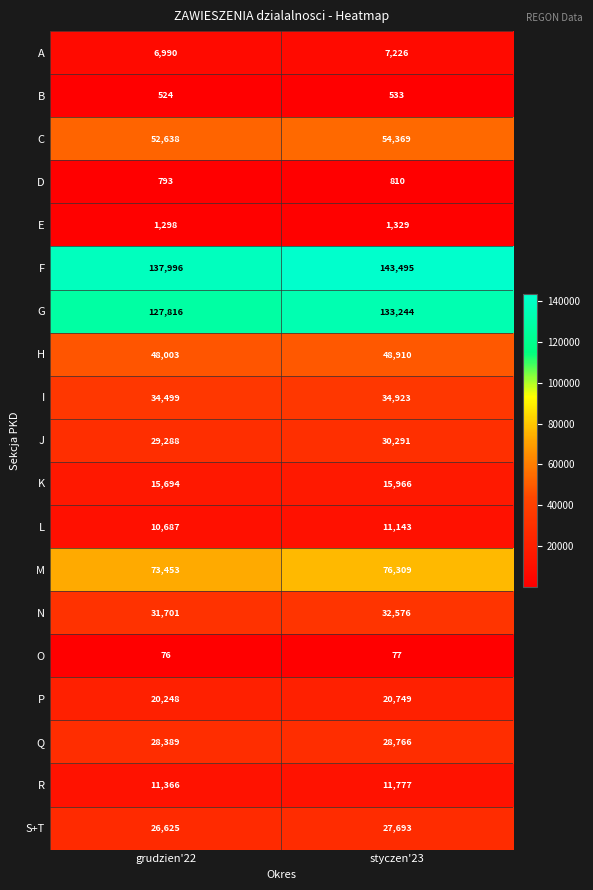

How many categories are shown in the chart?

2